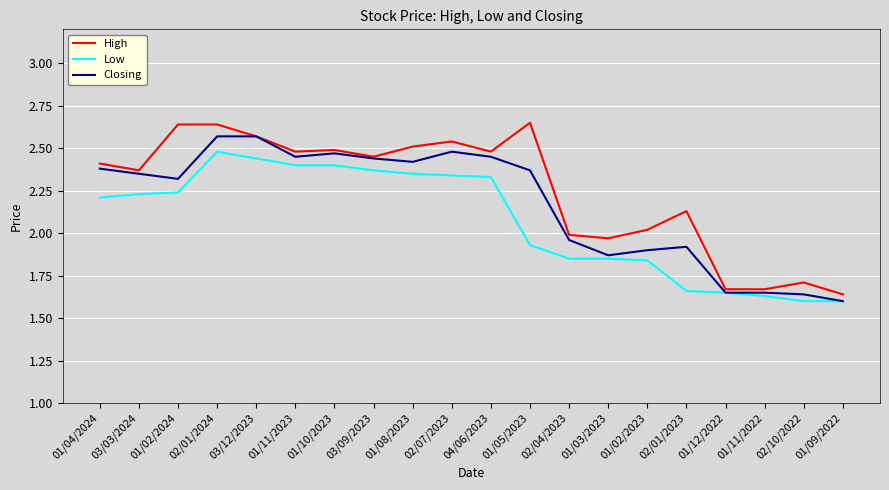

Which series changed the most between 01/11/2023 and 01/05/2023?

Low